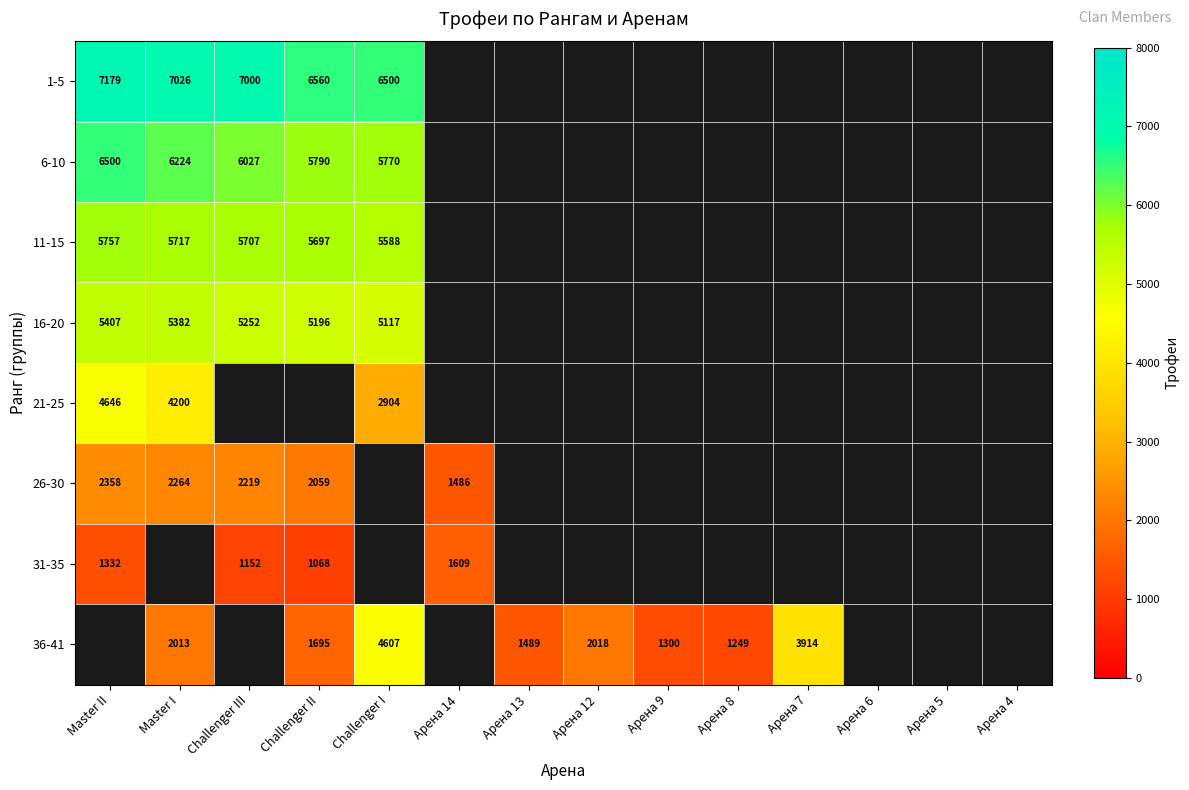

Is it true that 36-41 equals 1489 at Арена 13?

True